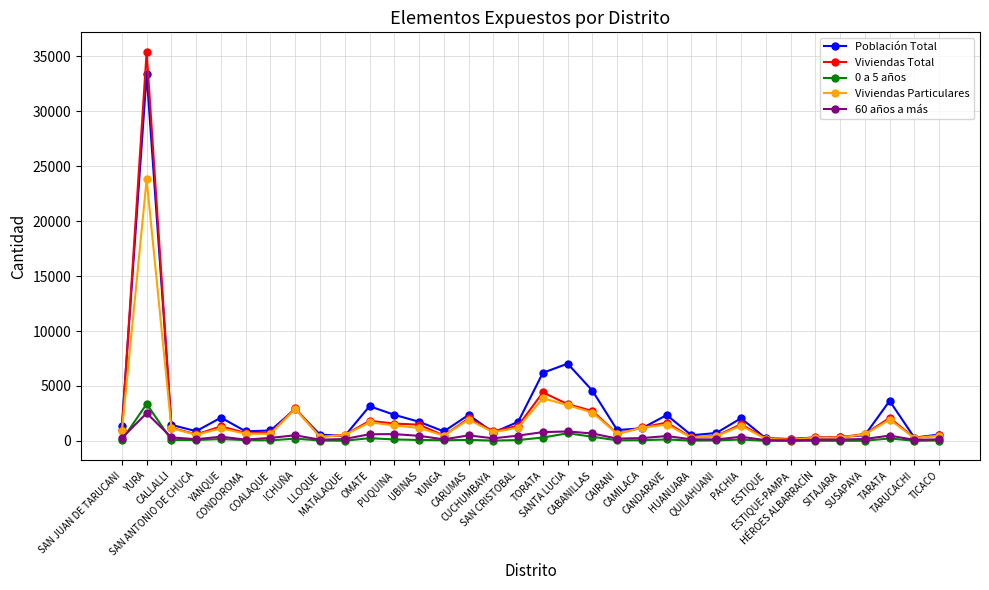

What is the lowest value of the Viviendas Total series?

177